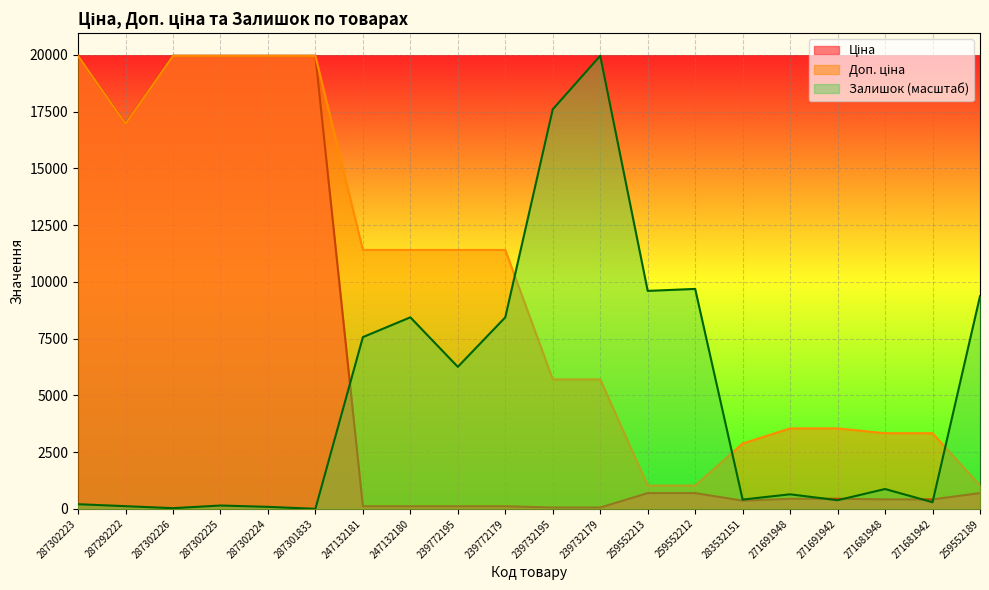

True or false: Залишок has more than 0 interior local peaks.

True